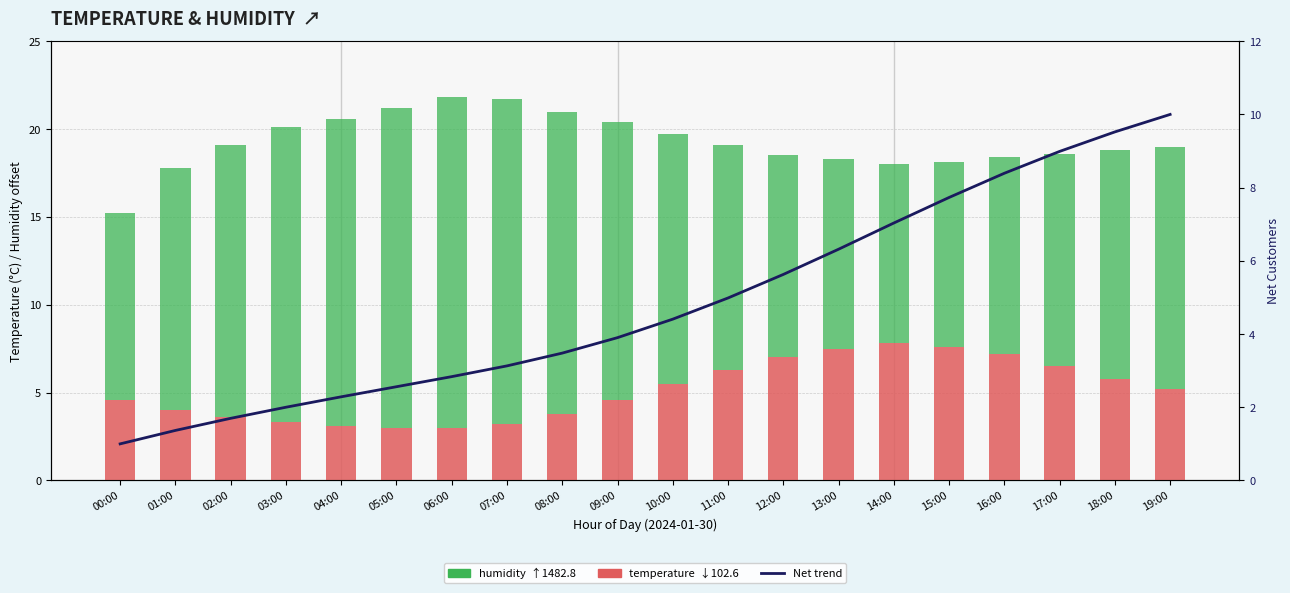

How many distinct data groups are displayed?

3